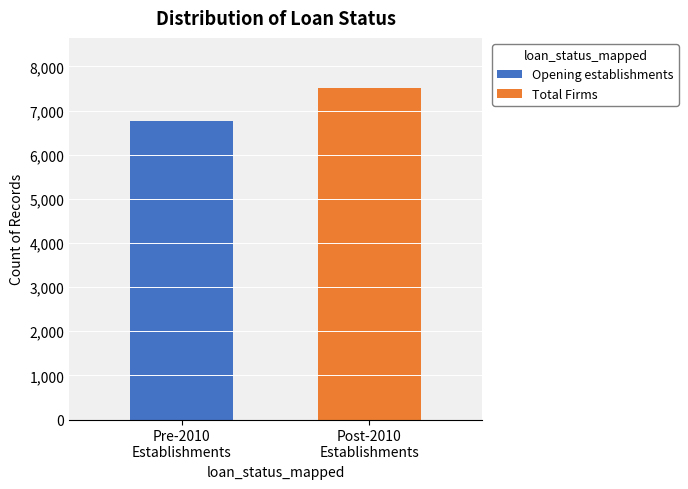

Which series has the largest range (max minus min)?

Opening establishments